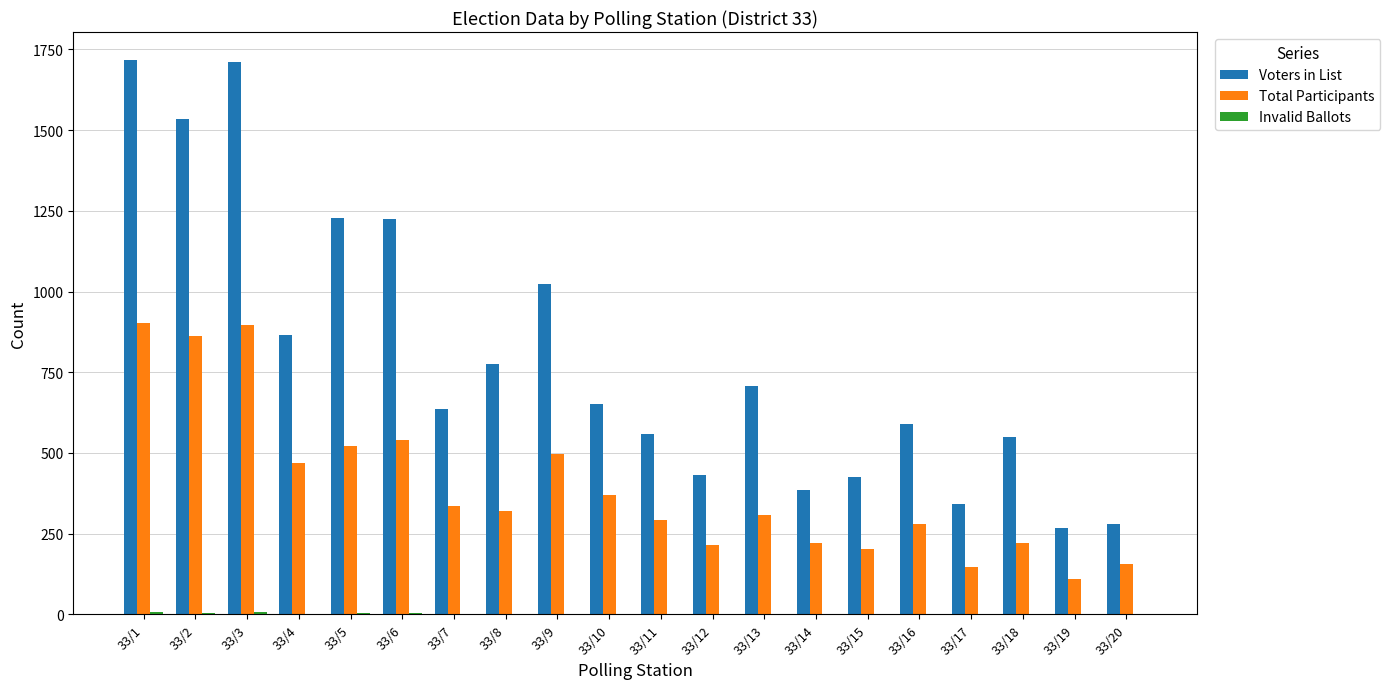

What is the sum of all Voters in List values?

15901